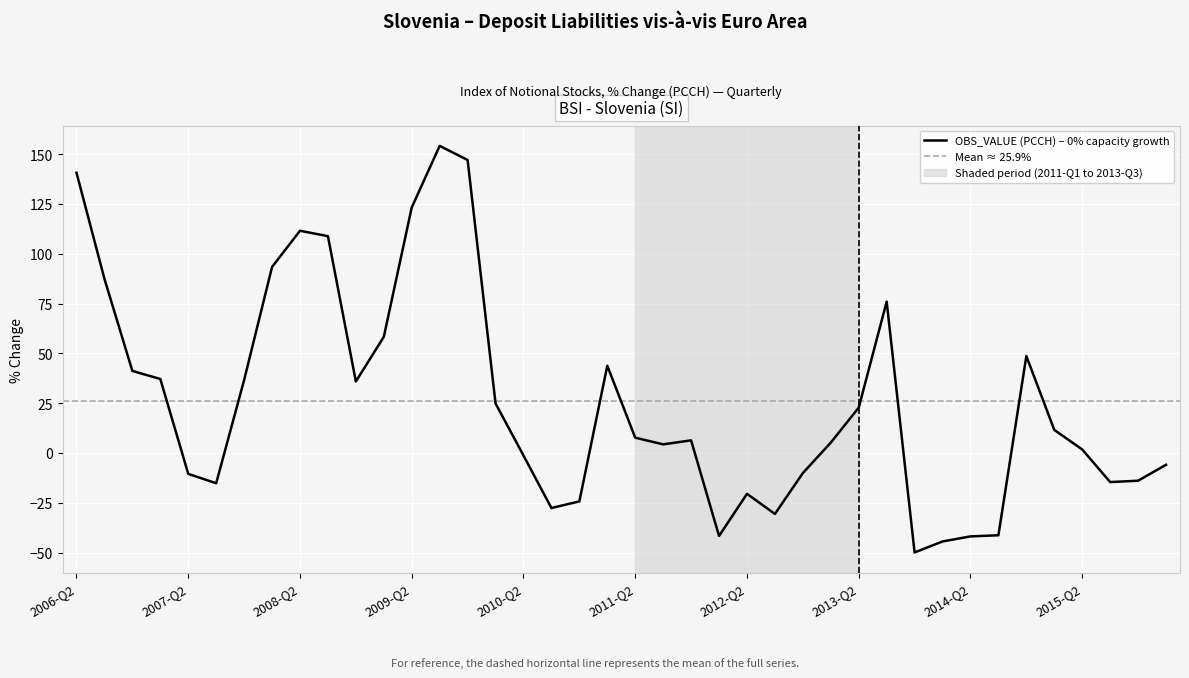

How many interior local valleys (lower than both neighbors) does the data have?

8